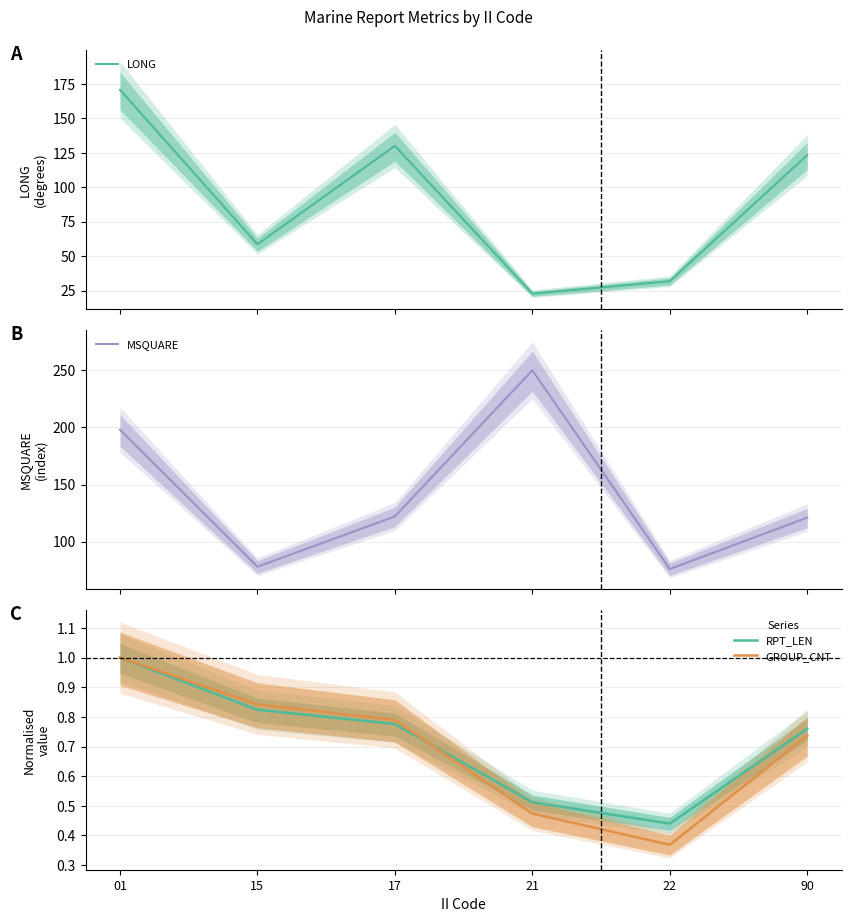

What is the highest value of the MSQUARE series?

250